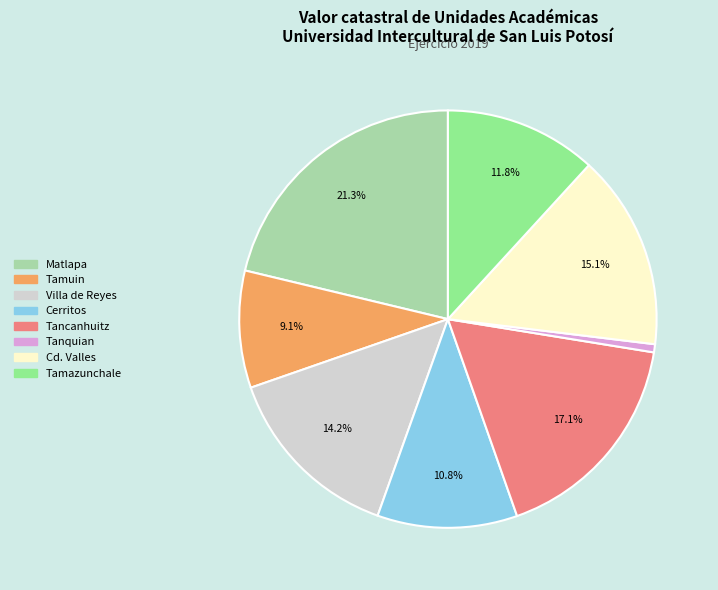

How many segments does this pie chart have?

8